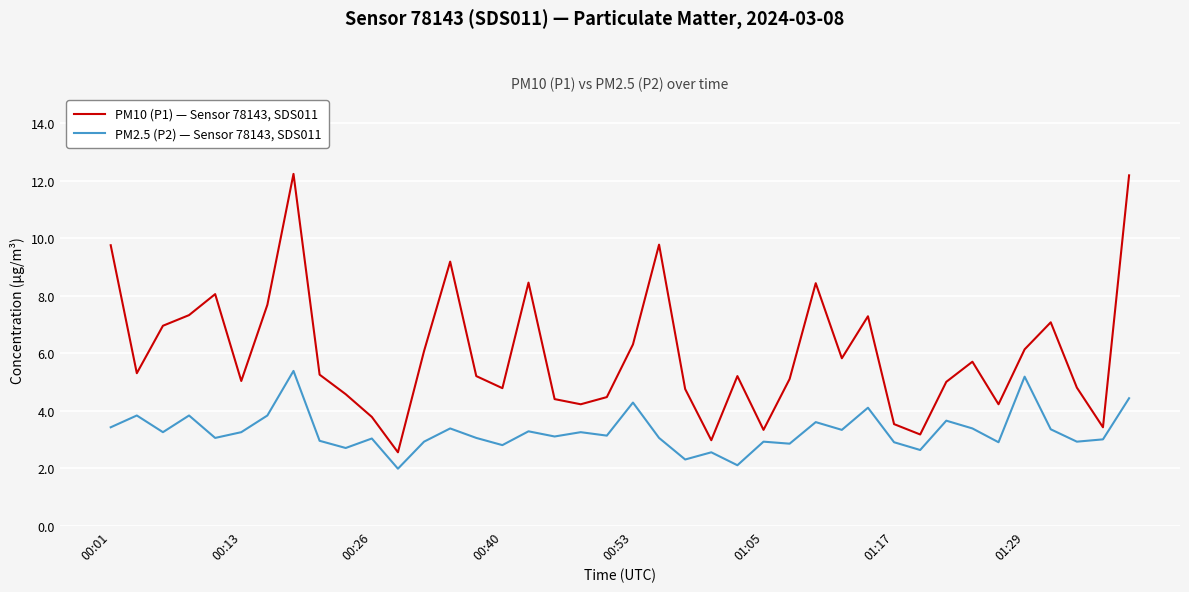

Rank the series by their average value, from highest to lowest.

PM10 (P1) — Sensor 78143, SDS011, PM2.5 (P2) — Sensor 78143, SDS011